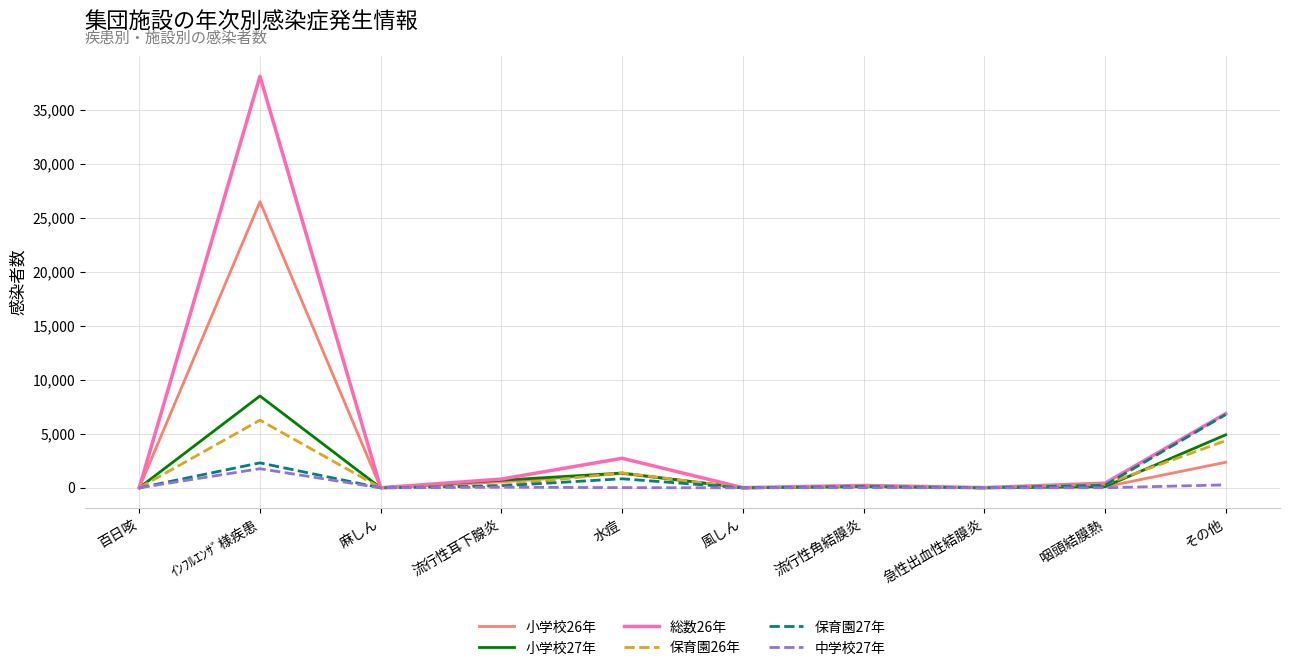

Which series has the largest total across all categories?

総数26年